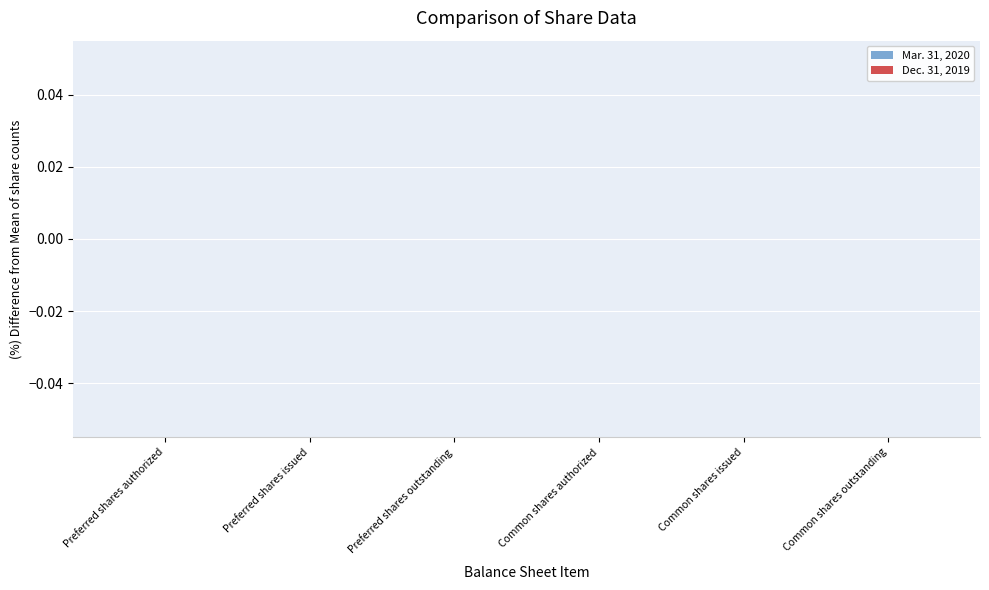

Are the bars grouped side by side (vs. stacked)?

Yes